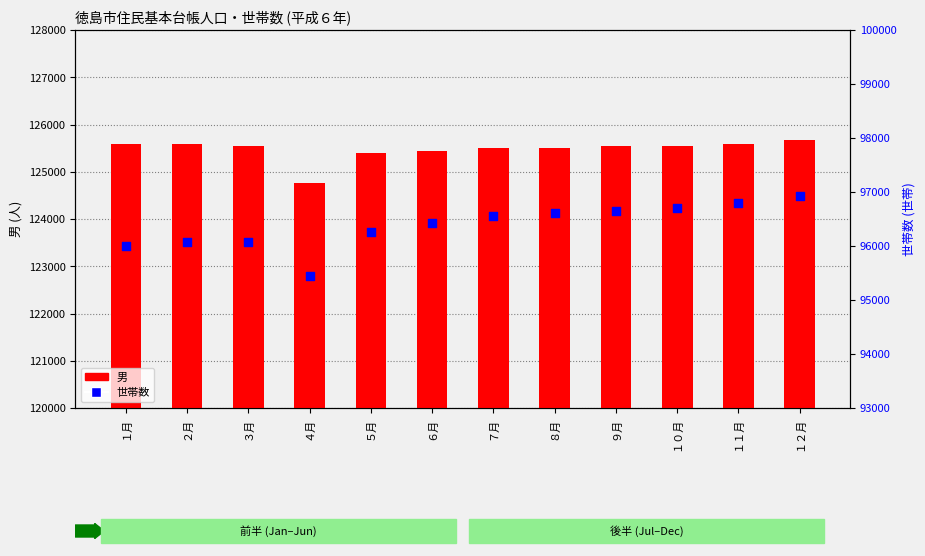

Which series contains the highest Y value?

男